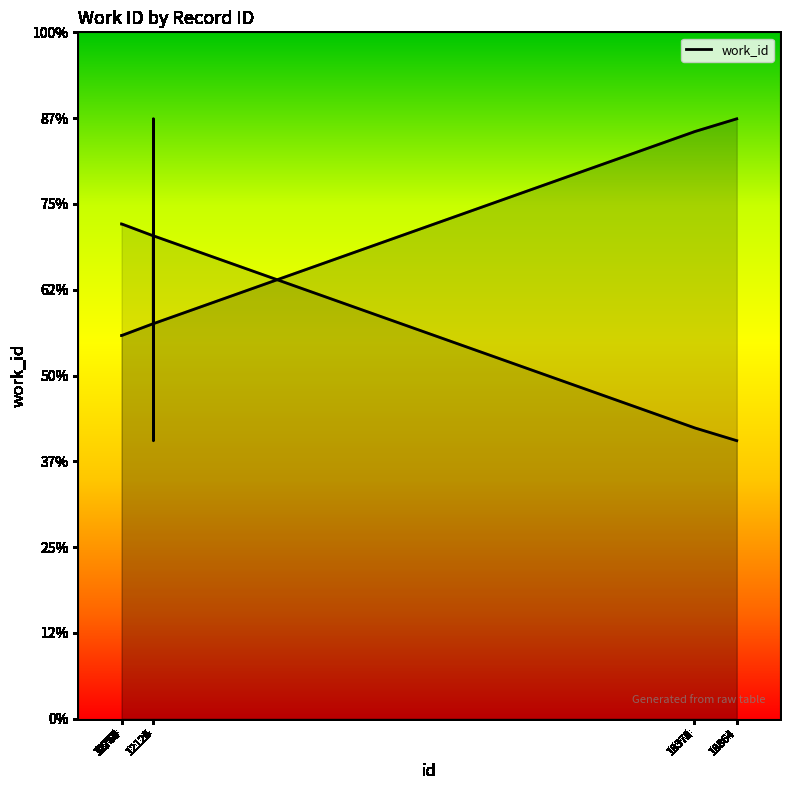

Reading left to right, transcribe all the data shown in this chart.

4466	4466	4466	4467	4605	6993	4605	6840	6841	6992